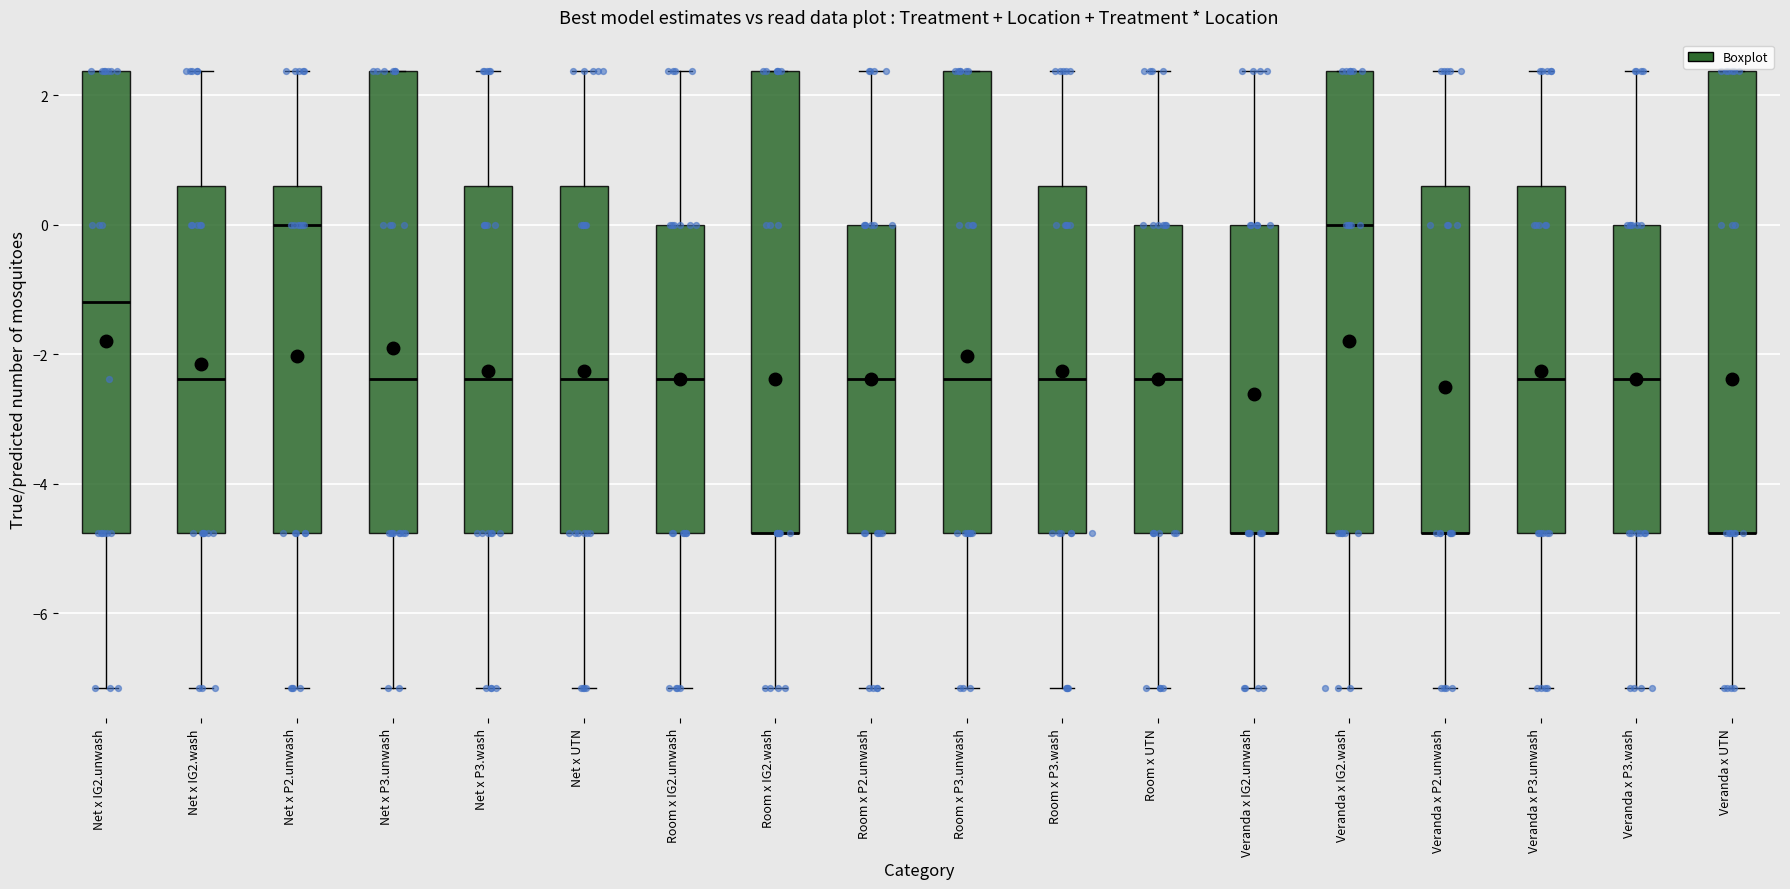

Reading left to right, read every box against the y-axis: the position of its median line, the range the box covers, and the ends of its whiskers. The values are not printed on the chart, so give them approximately, as read against the axis.

Net x IG2.unwash: median -1.2, box -4.8 to 2.4, whiskers -7.2 to 2.4
Net x IG2.wash: median -2.4, box -4.8 to 0.6, whiskers -7.2 to 2.4
Net x P2.unwash: median 0.0, box -4.8 to 0.6, whiskers -7.2 to 2.4
Net x P3.unwash: median -2.4, box -4.8 to 2.4, whiskers -7.2 to 2.4
Net x P3.wash: median -2.4, box -4.8 to 0.6, whiskers -7.2 to 2.4
Net x UTN: median -2.4, box -4.8 to 0.6, whiskers -7.2 to 2.4
Room x IG2.unwash: median -2.4, box -4.8 to 0.0, whiskers -7.2 to 2.4
Room x IG2.wash: median -4.8 (drawn on the box's lower edge), box -4.8 to 2.4, whiskers -7.2 to 2.4
Room x P2.unwash: median -2.4, box -4.8 to 0.0, whiskers -7.2 to 2.4
Room x P3.unwash: median -2.4, box -4.8 to 2.4, whiskers -7.2 to 2.4
Room x P3.wash: median -2.4, box -4.8 to 0.6, whiskers -7.2 to 2.4
Room x UTN: median -2.4, box -4.8 to 0.0, whiskers -7.2 to 2.4
Veranda x IG2.unwash: median -4.8 (drawn on the box's lower edge), box -4.8 to 0.0, whiskers -7.2 to 2.4
Veranda x IG2.wash: median 0.0, box -4.8 to 2.4, whiskers -7.2 to 2.4
Veranda x P2.unwash: median -4.8 (drawn on the box's lower edge), box -4.8 to 0.6, whiskers -7.2 to 2.4
Veranda x P3.unwash: median -2.4, box -4.8 to 0.6, whiskers -7.2 to 2.4
Veranda x P3.wash: median -2.4, box -4.8 to 0.0, whiskers -7.2 to 2.4
Veranda x UTN: median -4.8 (drawn on the box's lower edge), box -4.8 to 2.4, whiskers -7.2 to 2.4